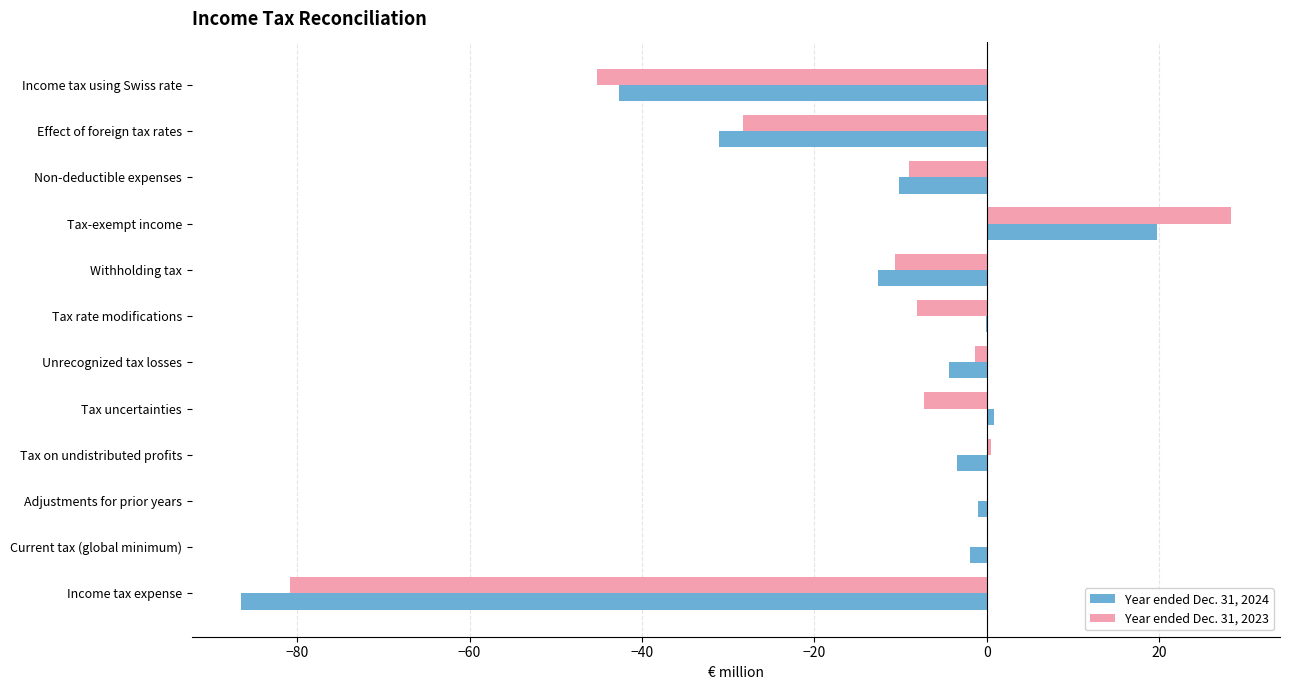

Which series has the largest total across all categories?

Year ended Dec. 31, 2023